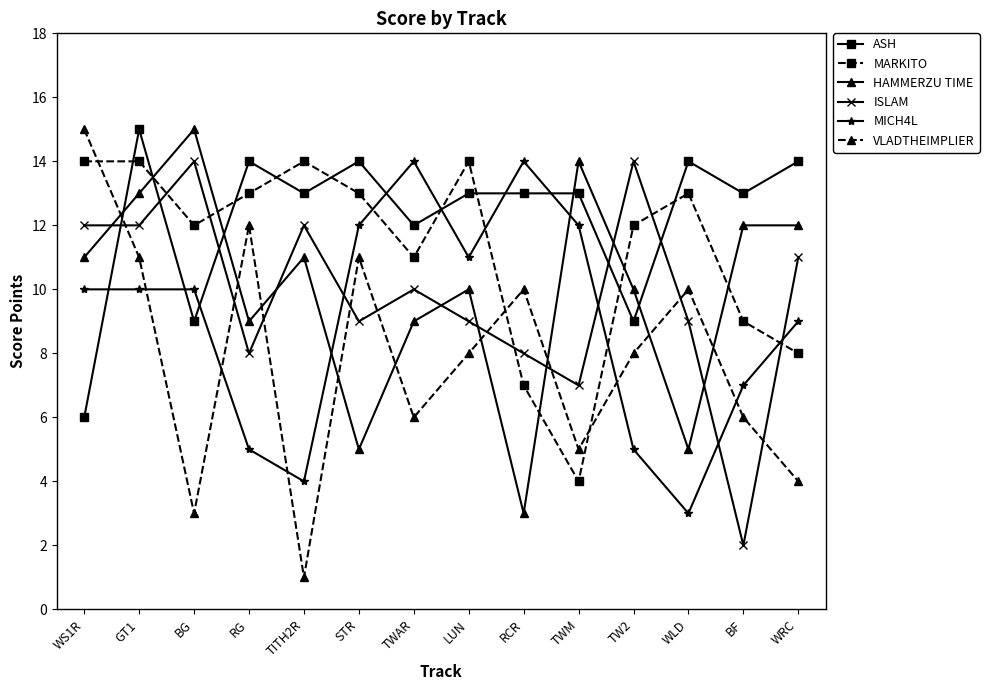

Is the value of HAMMERZU TIME at STR greater than the value of MARKITO at STR?

No